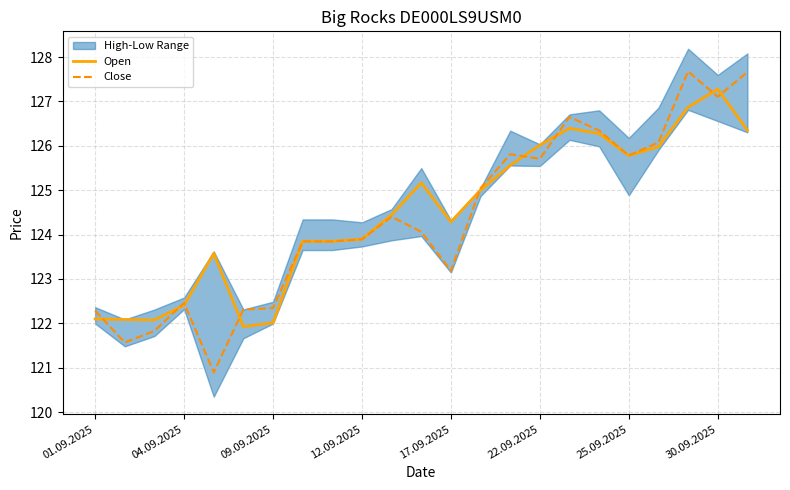

How many interior local valleys does the Close series have?

6